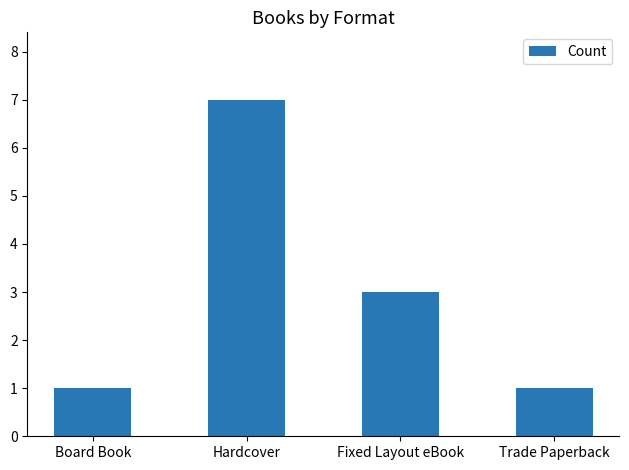

What position from the right is Fixed Layout eBook?

2